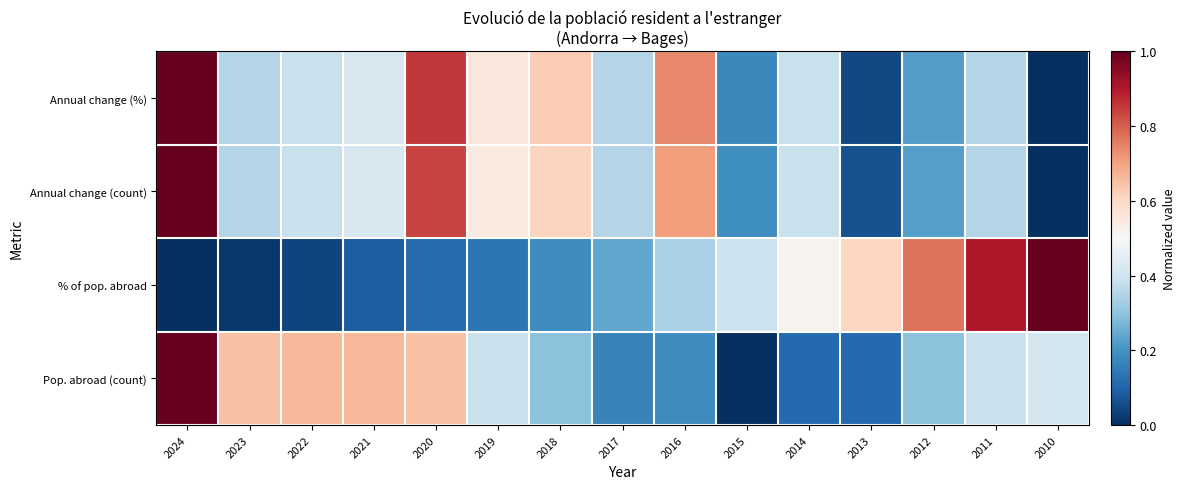

At which category does the chart reach its minimum across all series?

2015